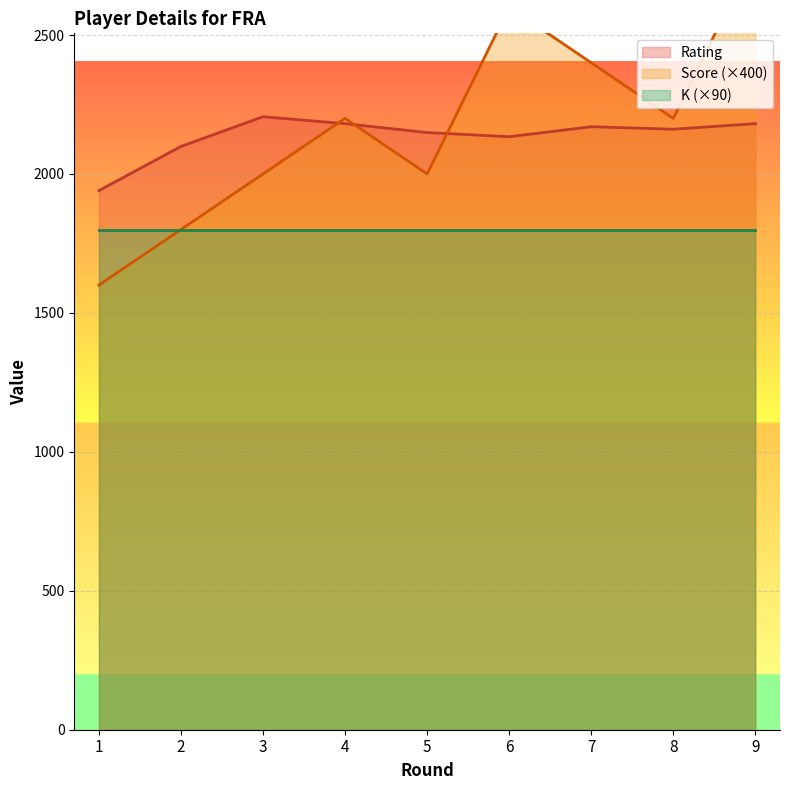

Which category has the lowest value across all series?

1